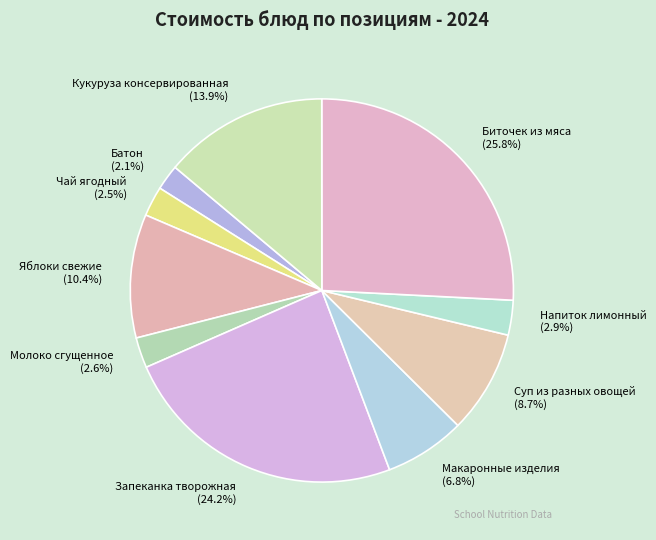

What is the largest slice in the pie chart?

Биточек из мяса